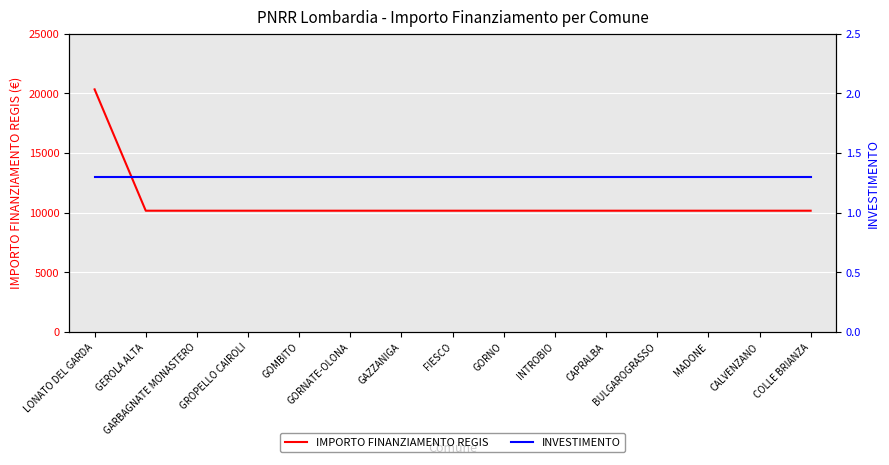

Which category has the highest value in the INVESTIMENTO series?

LONATO DEL GARDA